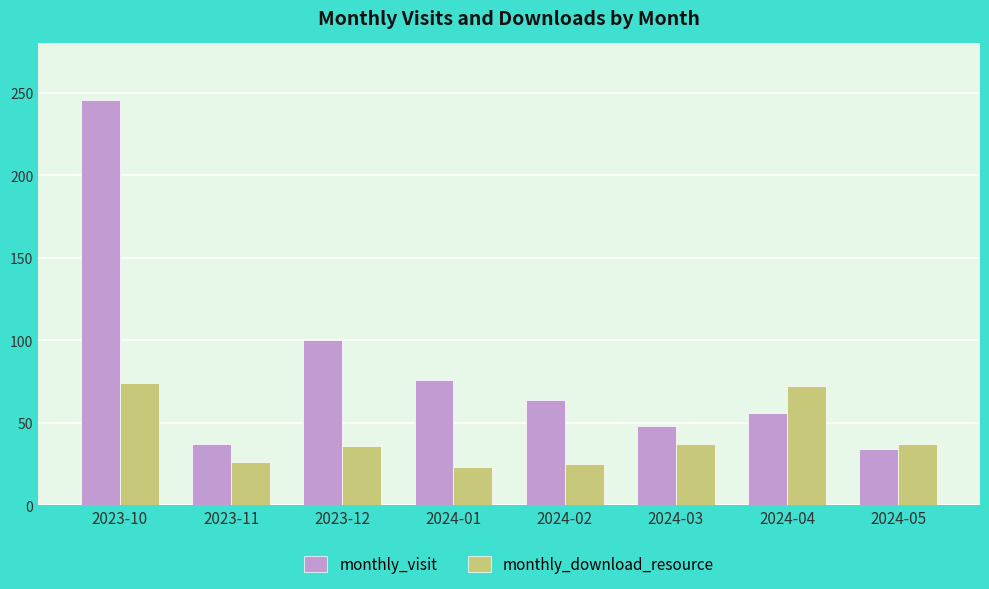

Is the value of monthly_download_resource at 2023-11 greater than the value of monthly_visit at 2023-10?

No